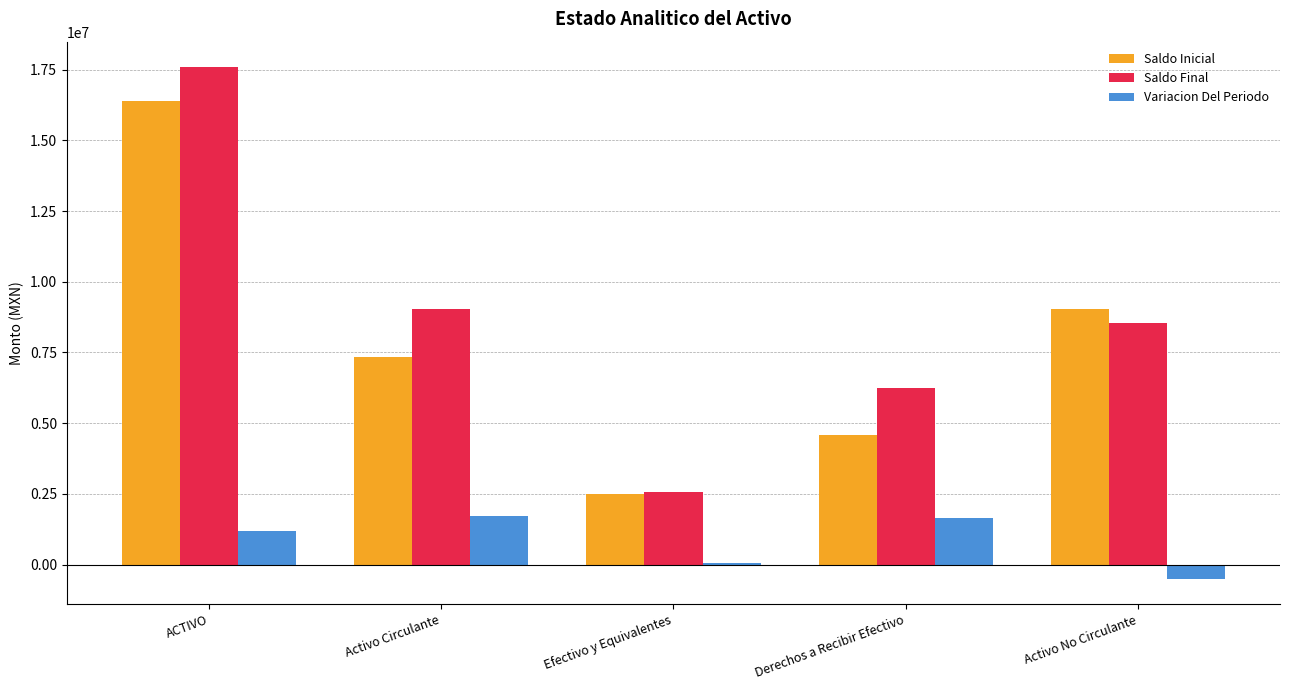

What are all the series names shown in the legend?

Saldo Inicial, Saldo Final, Variacion Del Periodo